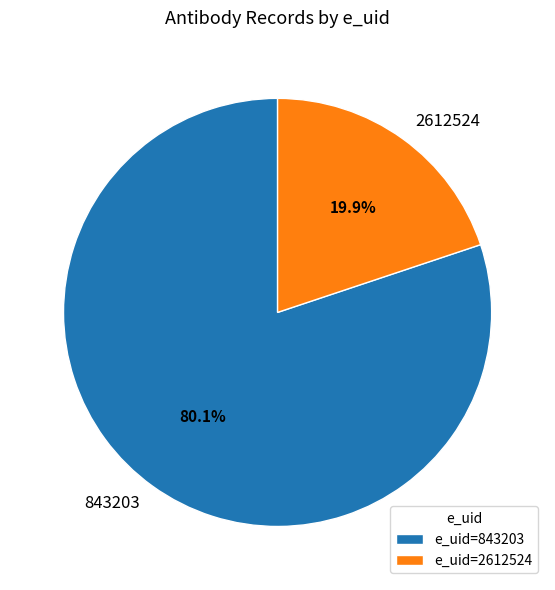

What is the smallest slice in the pie chart?

2612524